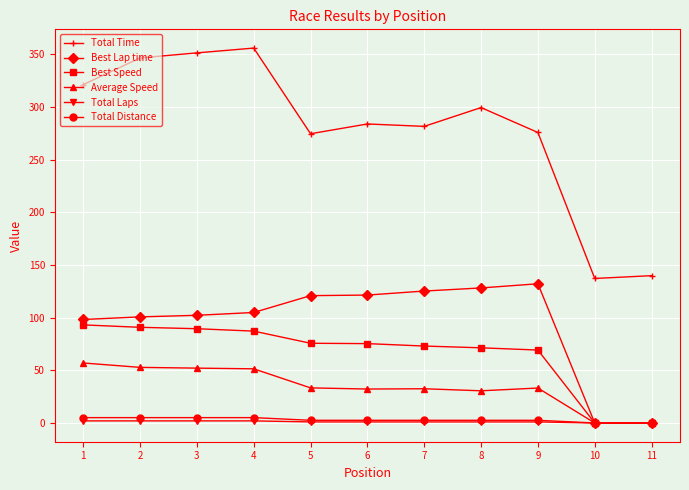

Count the number of categories in the chart.

11